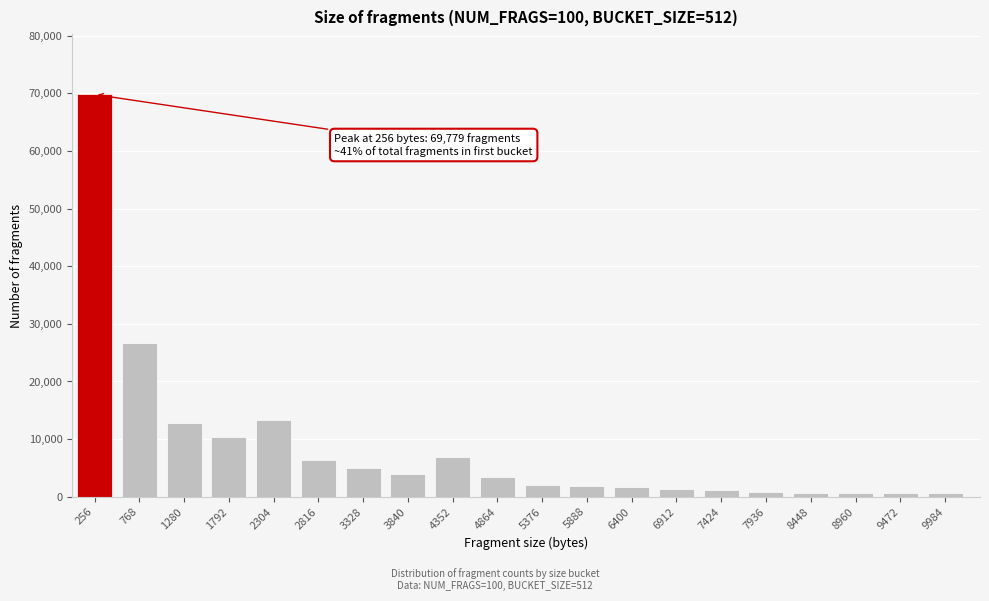

True or false: the data shows 1874 at 5888.

True